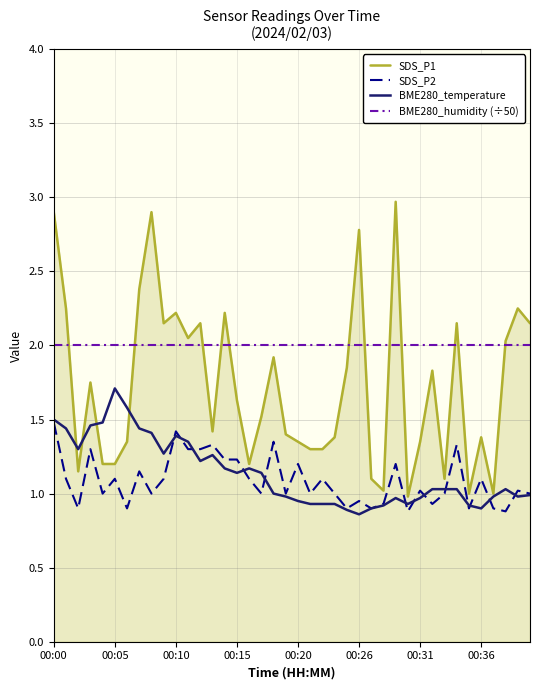

Which series has the widest spread of values?

SDS_P1